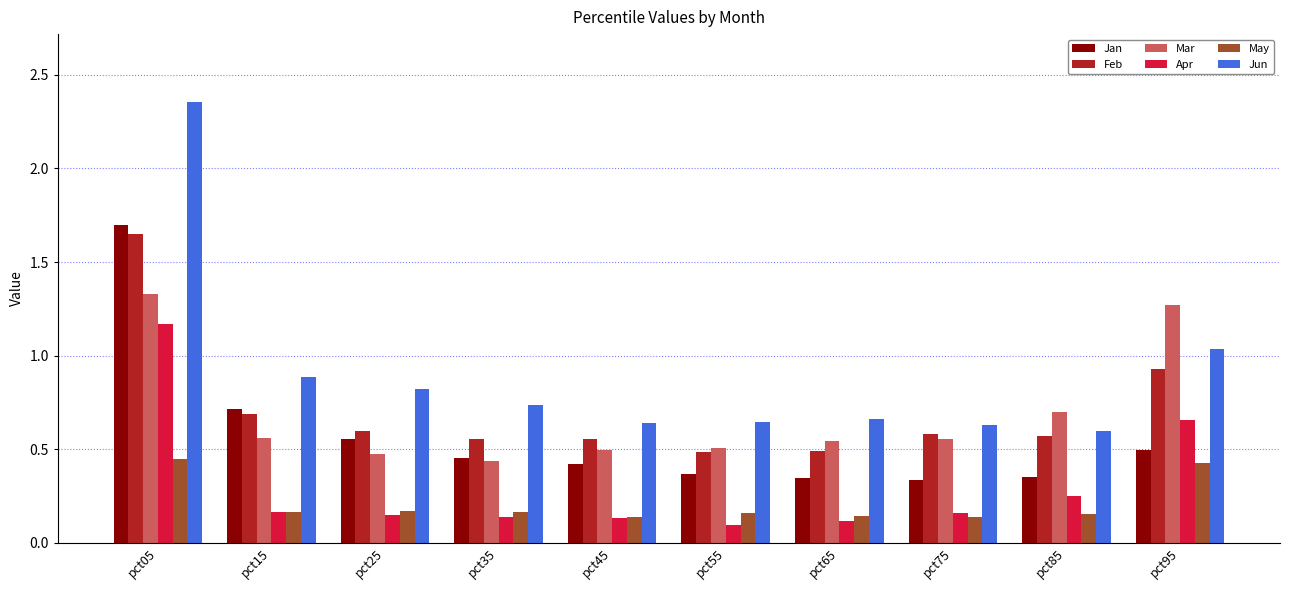

True or false: Apr has a value of 0.1 at pct25.

True